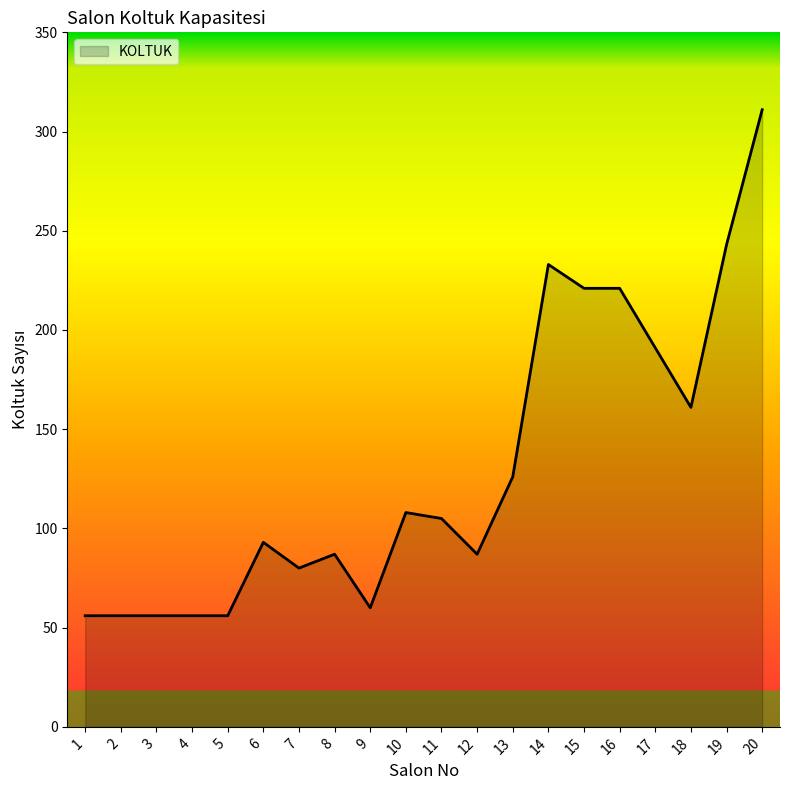

Is it true that the value at 3 is 56?

True